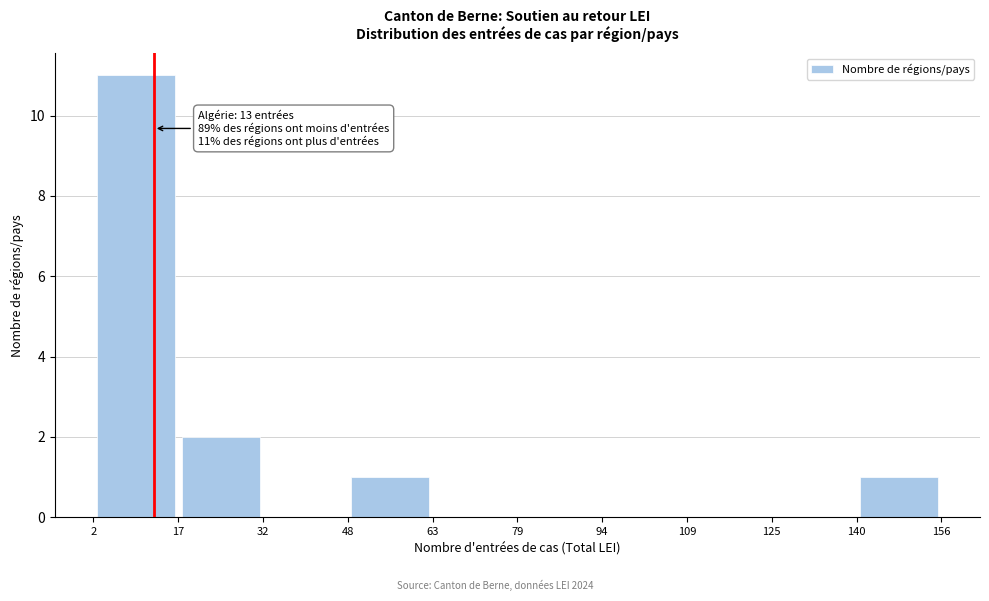

Which range on the x-axis has the tallest bar?

2 to 17